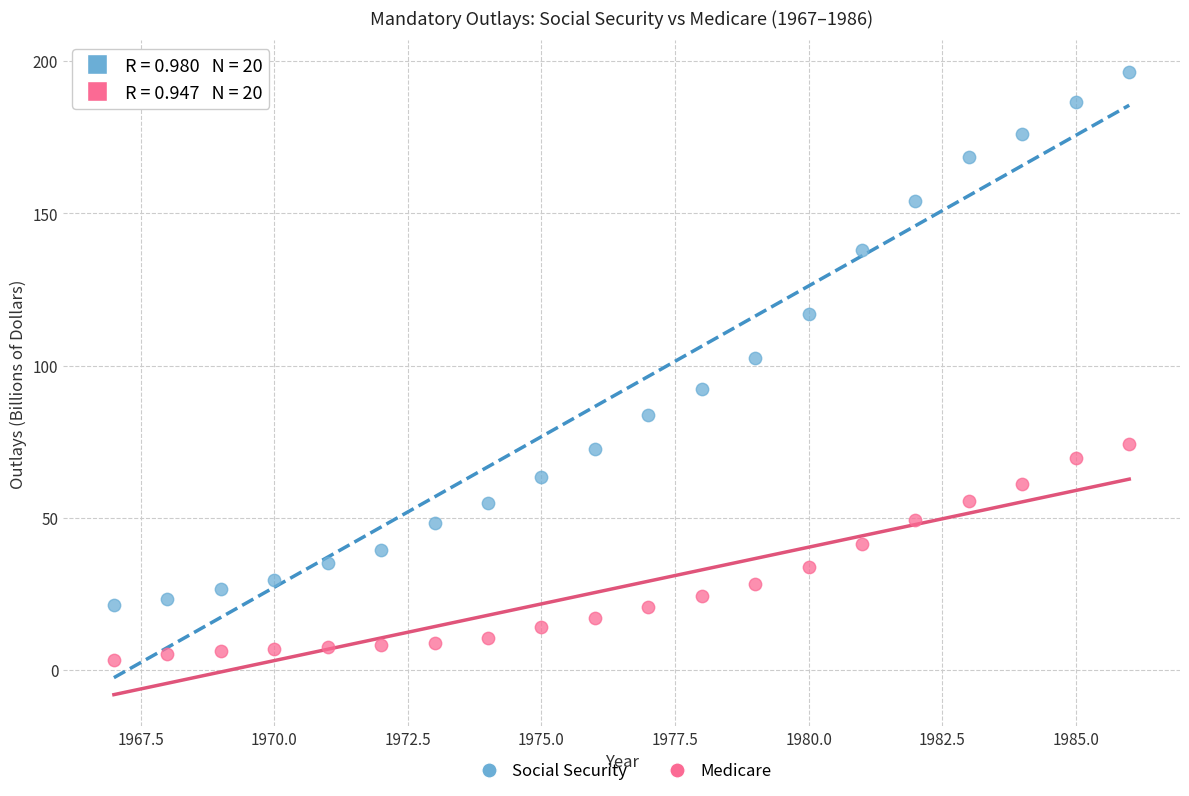

Across all data points, what is the range of X values (max minus min)?

19.0